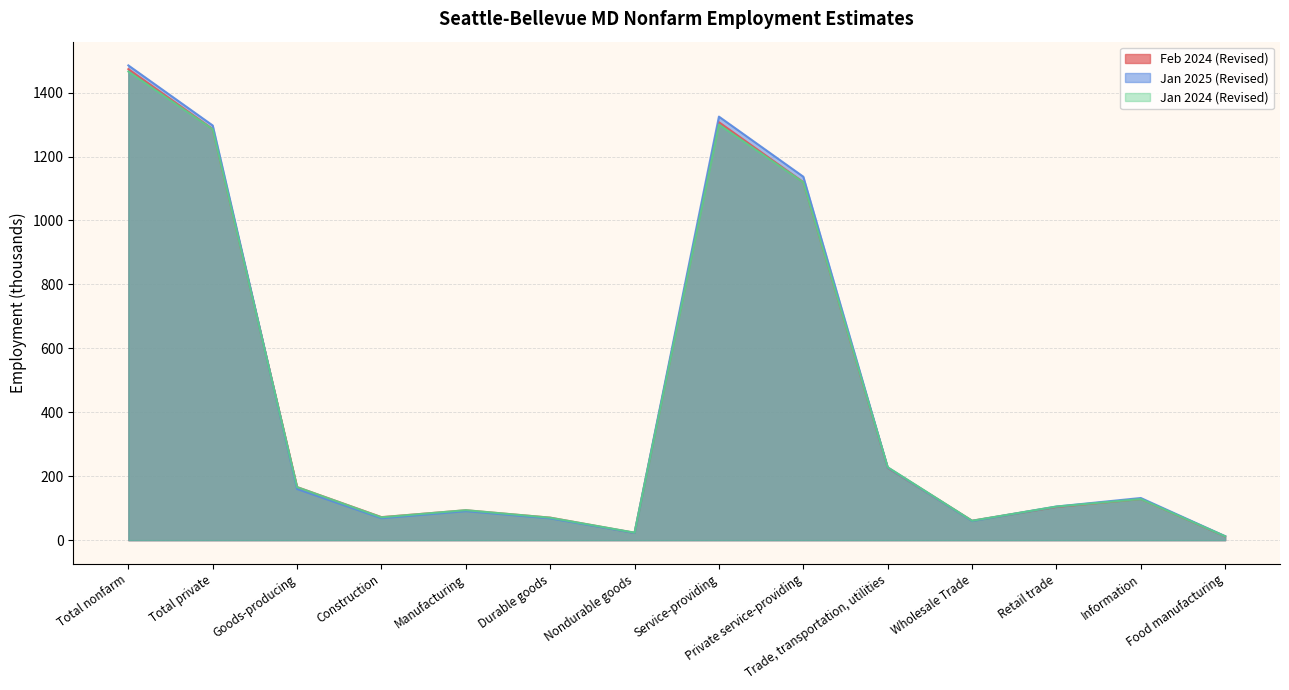

List the series in order of their overall mean, highest first.

Jan 2025 (Revised), Feb 2024 (Revised), Jan 2024 (Revised)